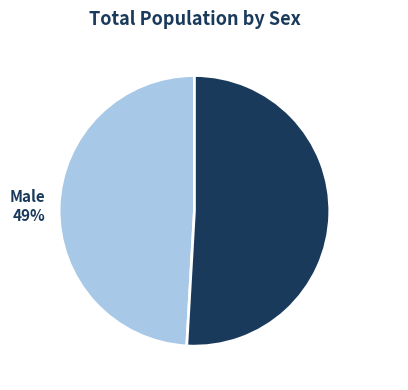

Is there any slice that represents more than half of the pie?

Yes